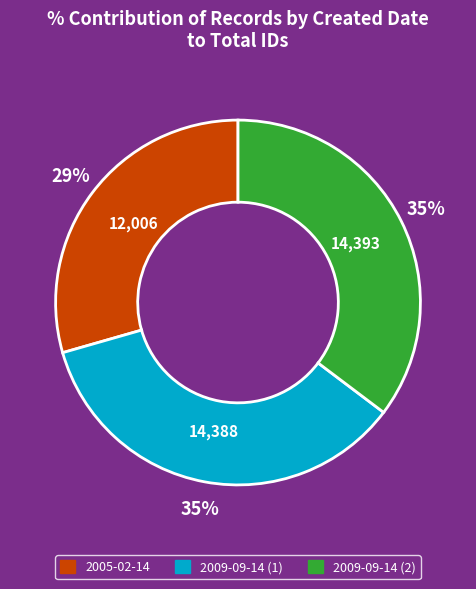

Is 2009-09-14 (1) the majority of the pie?

No